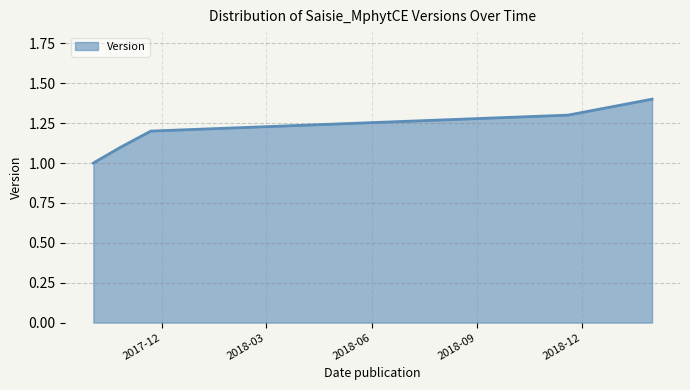

True or false: the data has more than 0 interior local peaks.

False